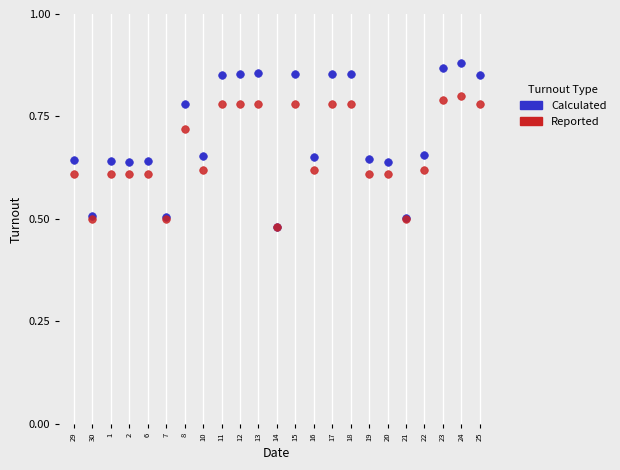

What are all the series names shown in the legend?

Calculated, Reported